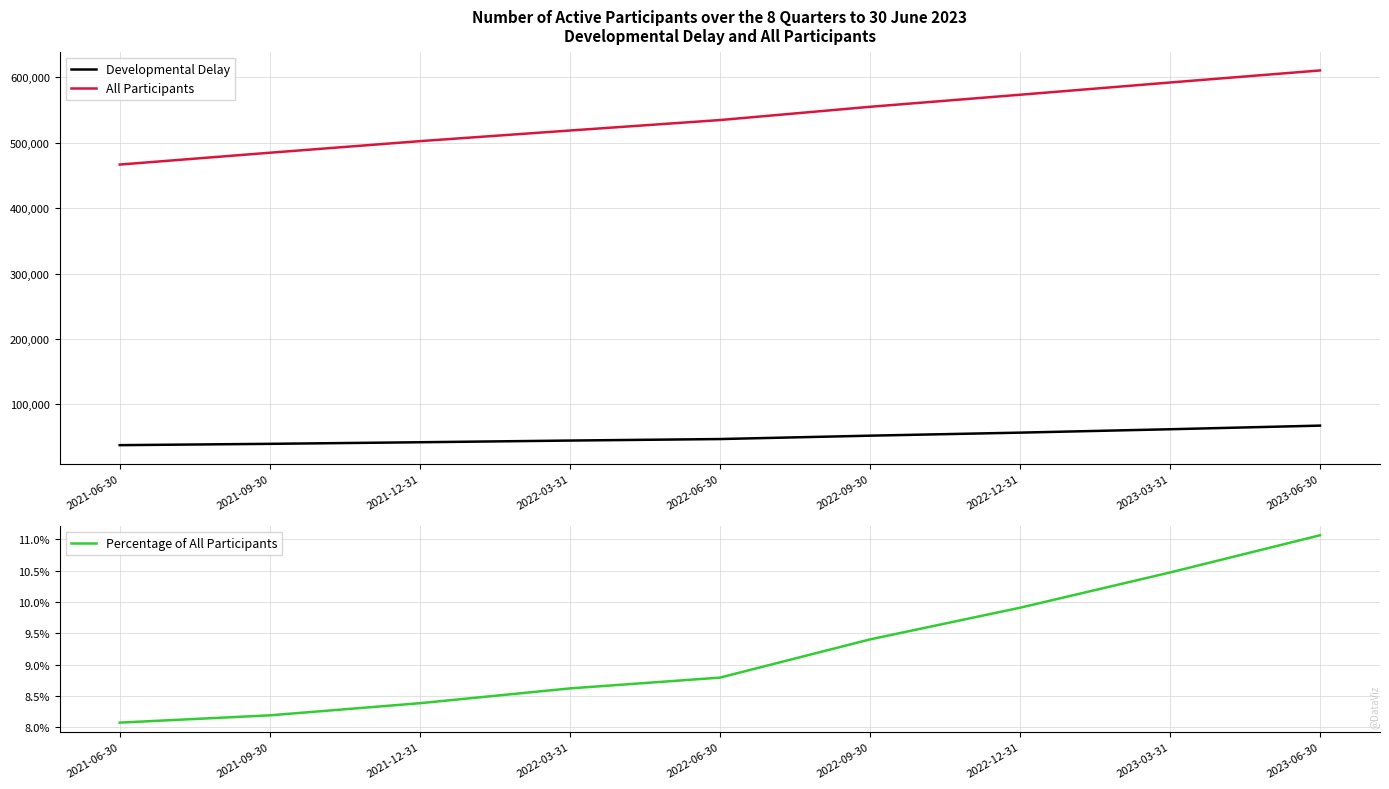

True or false: Percentage of All Participants and Developmental Delay intersect in this chart.

False